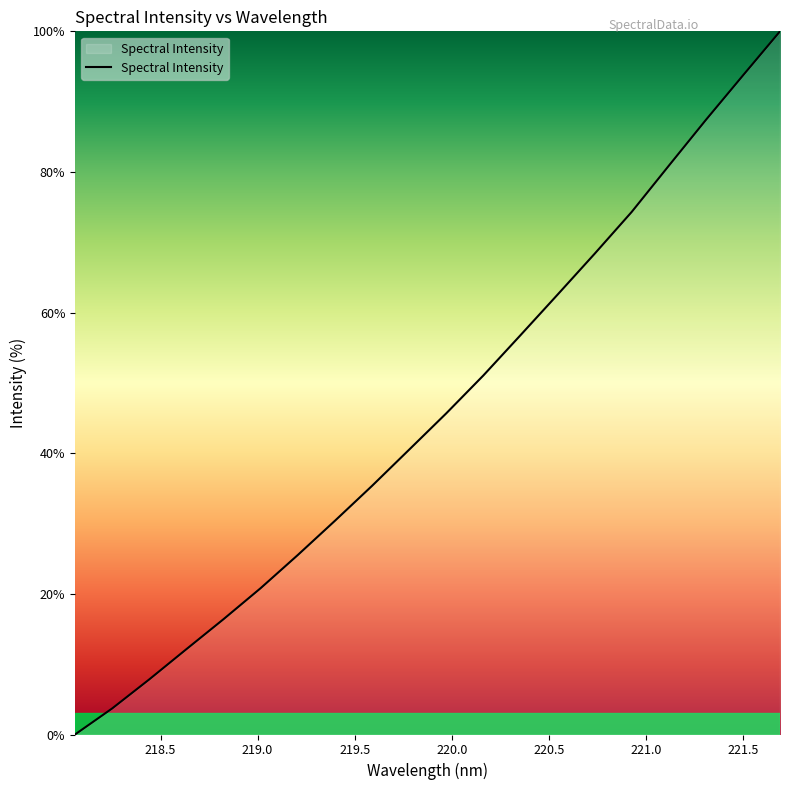

What is the difference between the maximum and minimum values?

100.0